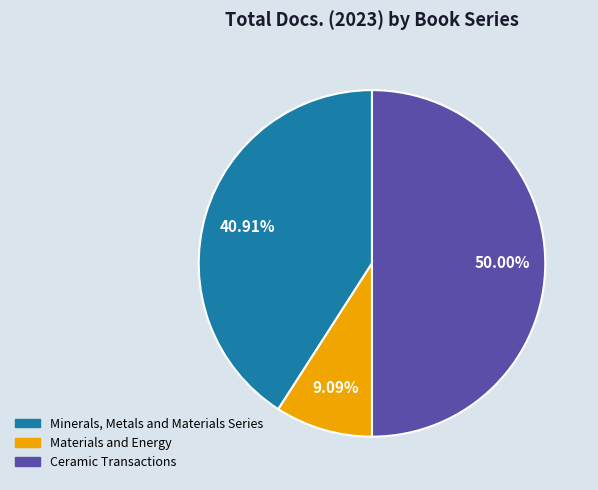

Approximately how many times larger is the value at Minerals, Metals and Materials Series compared to Ceramic Transactions?

0.8